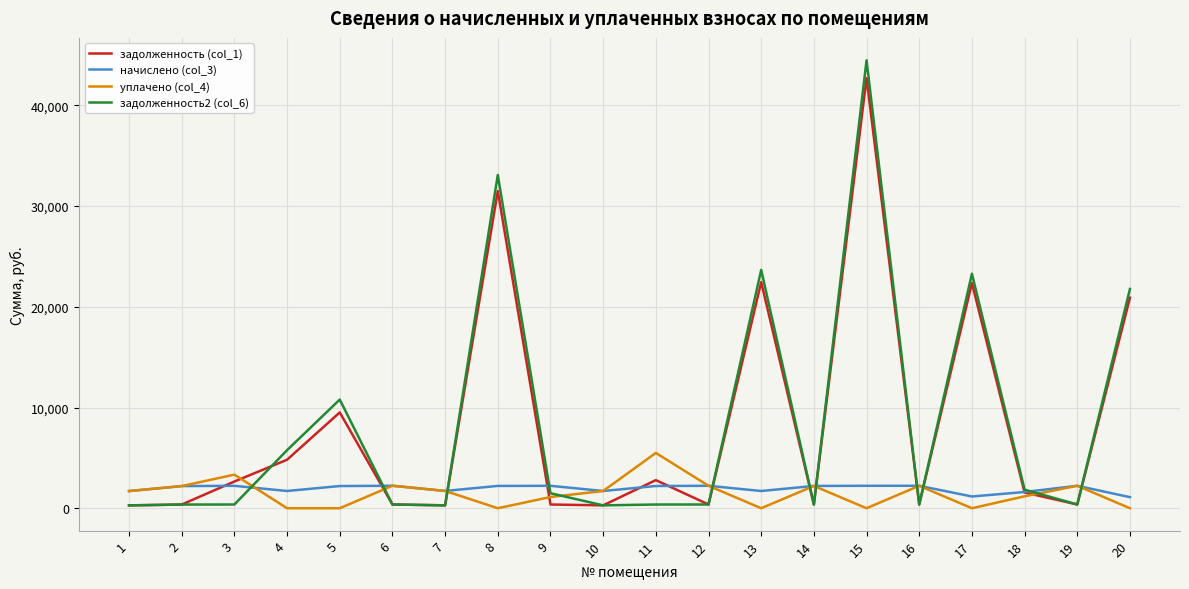

What is the total value across all series at 17?

46802.0